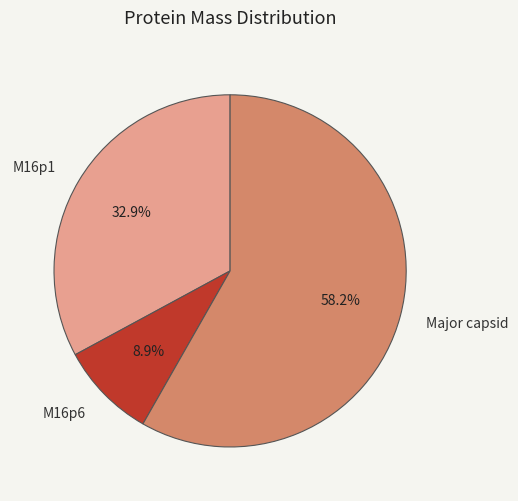

Which slice represents more than half of the pie?

Major capsid